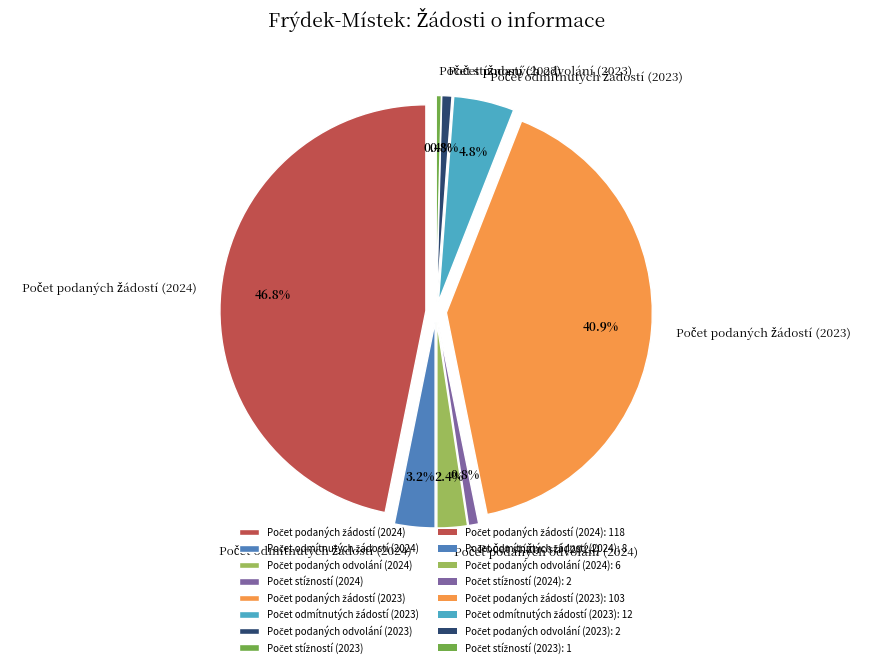

To the nearest percent, what is the difference between the Počet odmítnutých žádostí (2024) and Počet podaných žádostí (2024) slice percentages?

44%